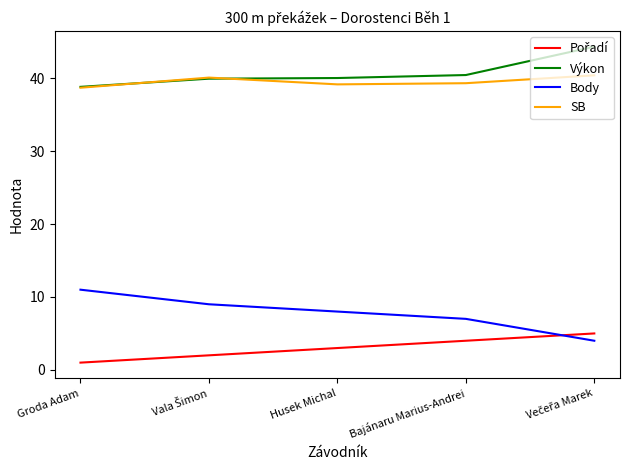

True or false: Body and SB intersect in this chart.

False